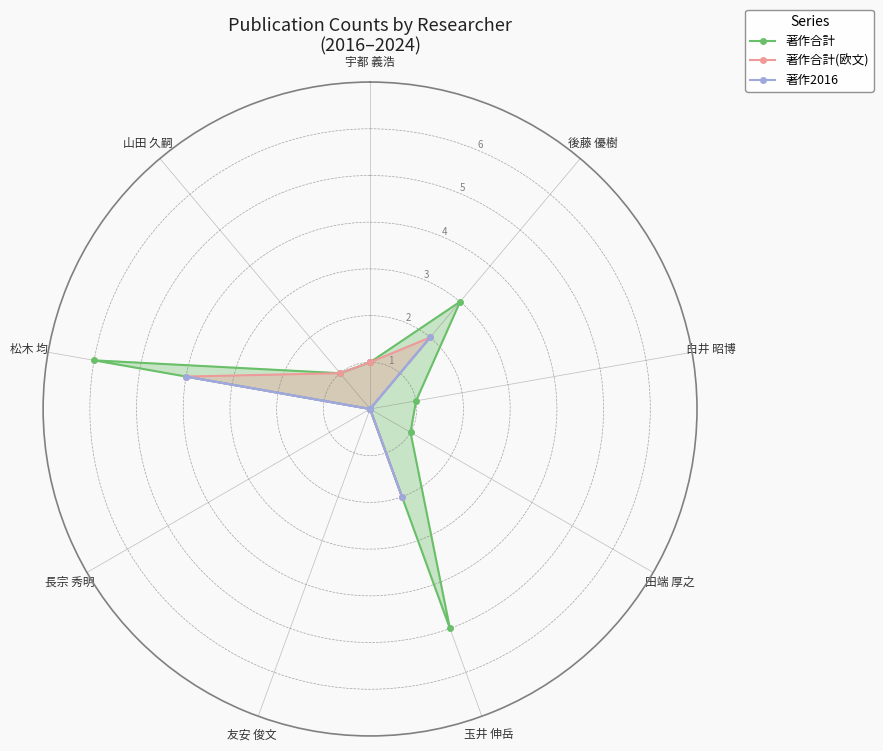

Is the value of 著作2016 at 山田 久嗣 greater than the value of 著作合計 at 田端 厚之?

No